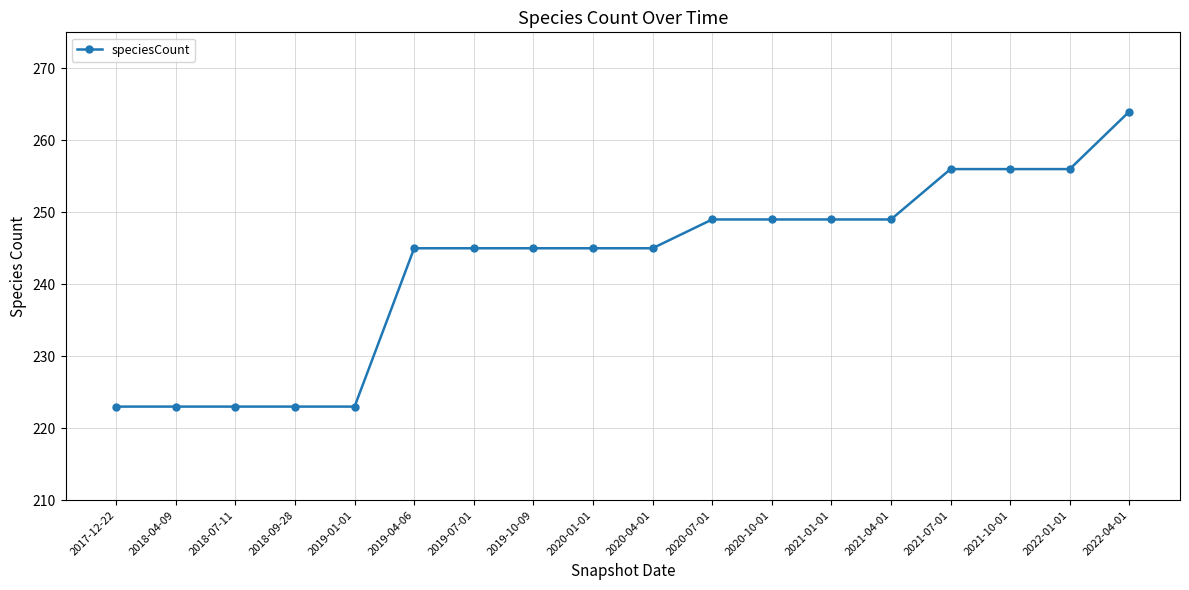

Count the number of categories in the chart.

18